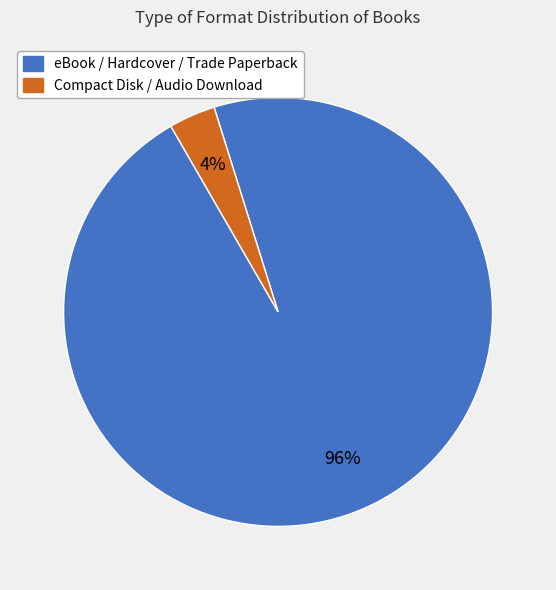

Does any single category account for the majority?

Yes